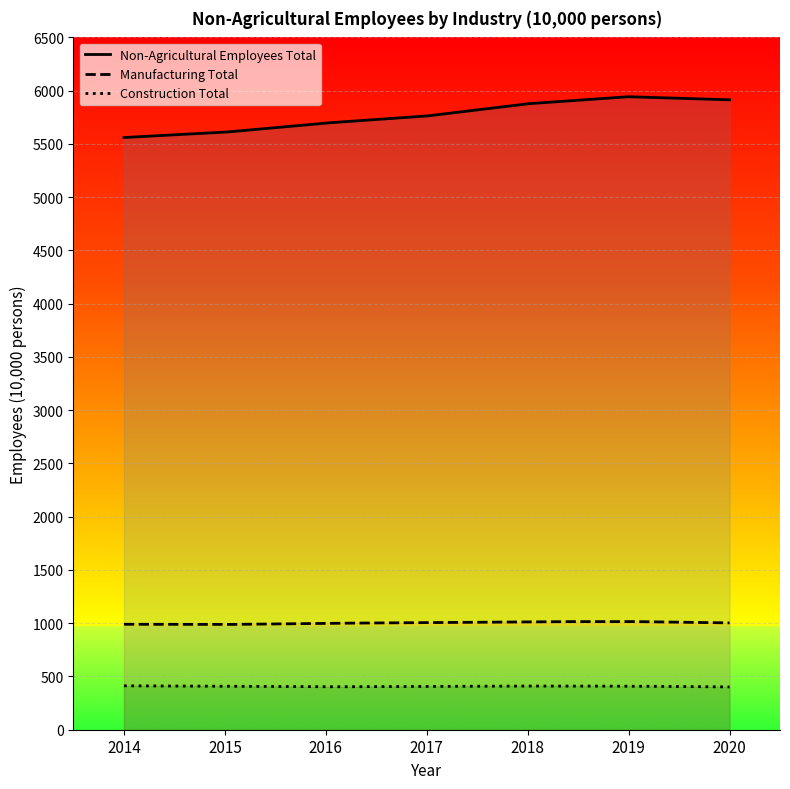

What is the value of the Manufacturing Total point at the 6th from the left?

1016